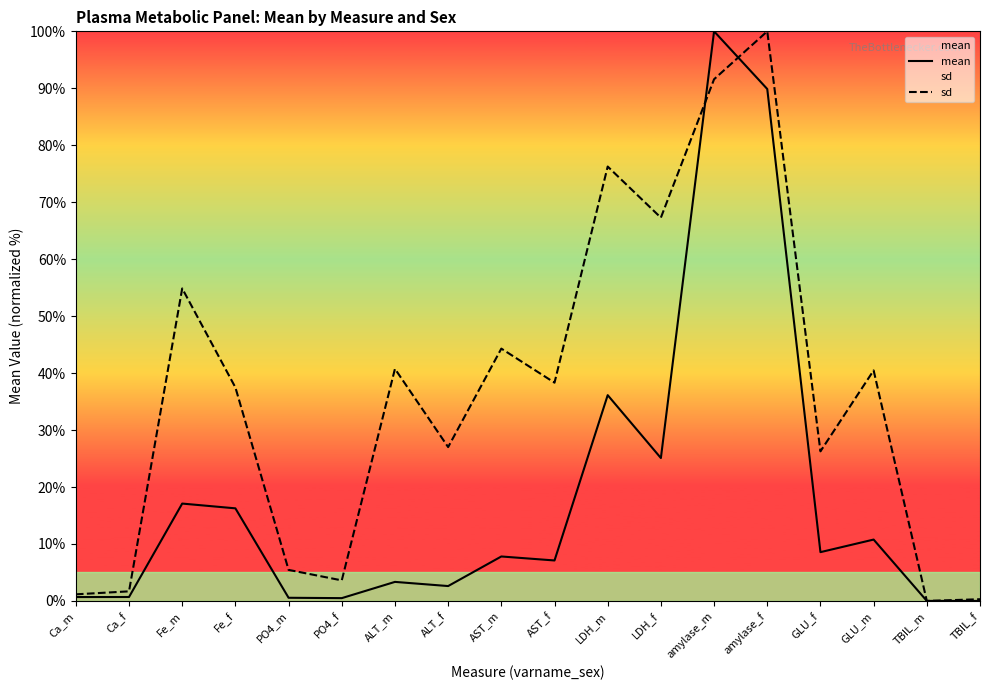

What position from the left is AST_f?

10